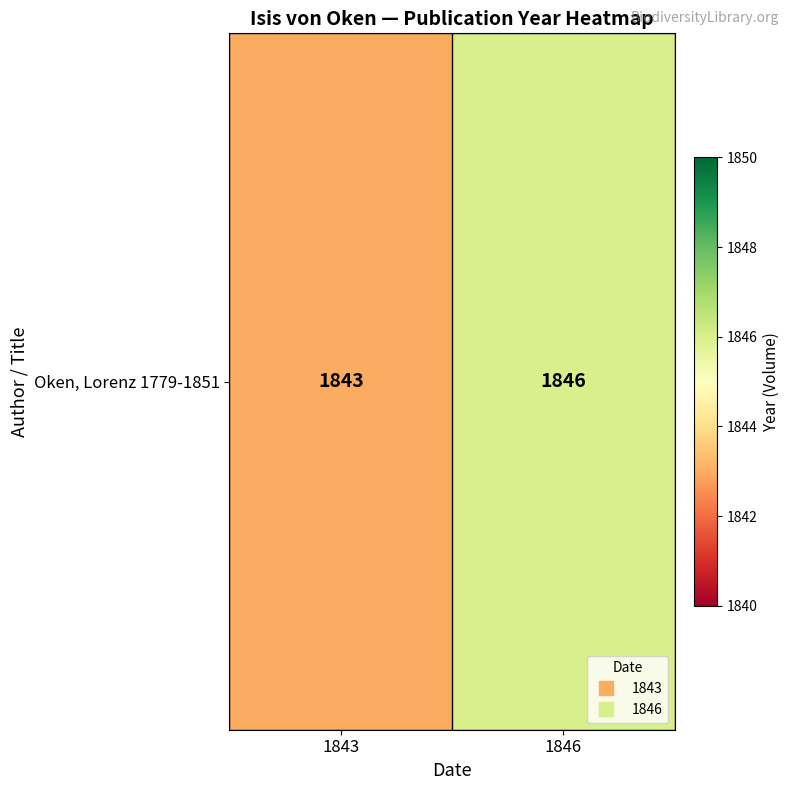

The chart shows a value of 1843 at 1843. True or false?

True